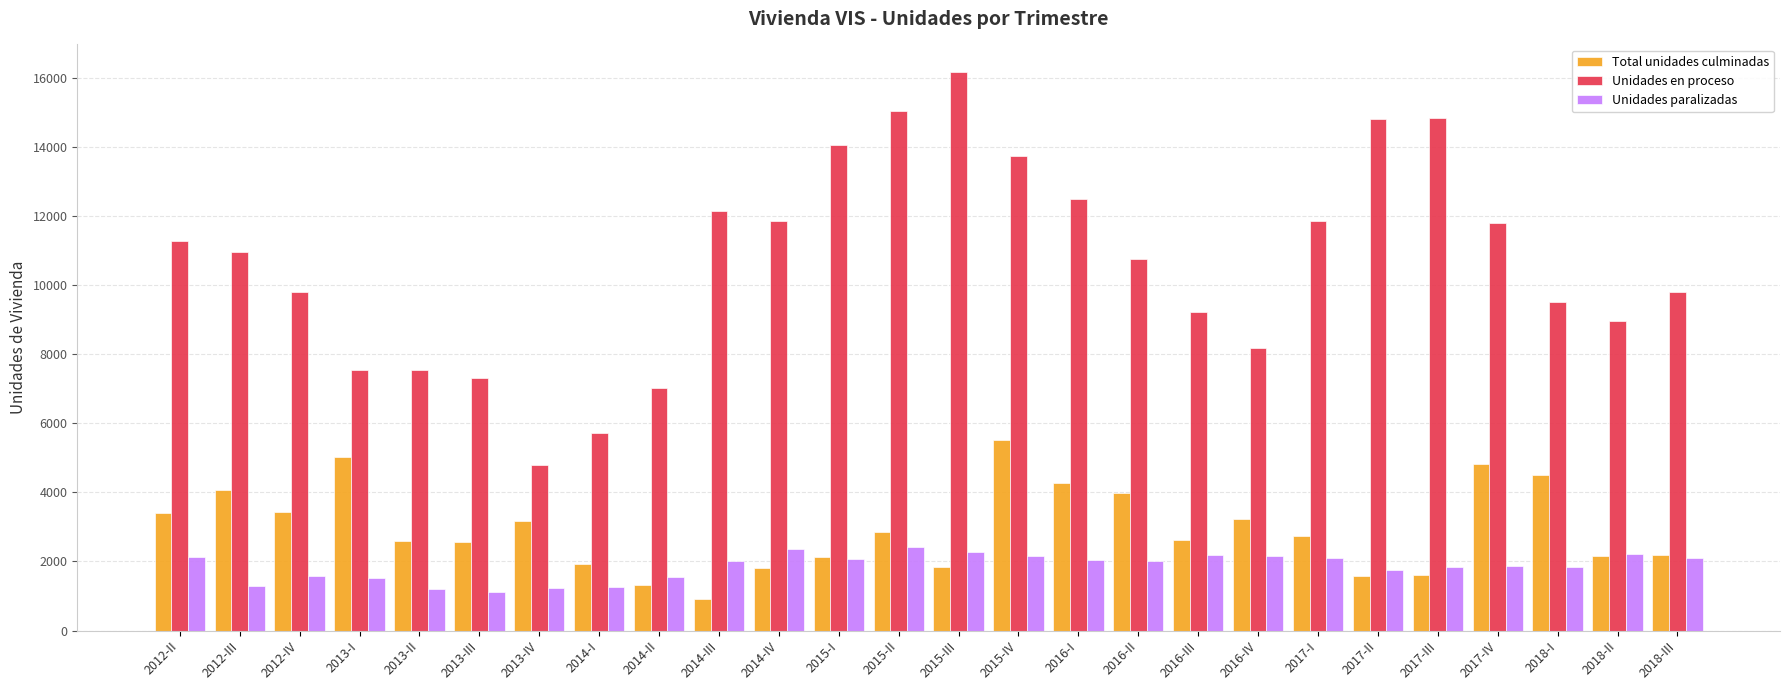

How many values in the Unidades paralizadas series are below 2023?

13